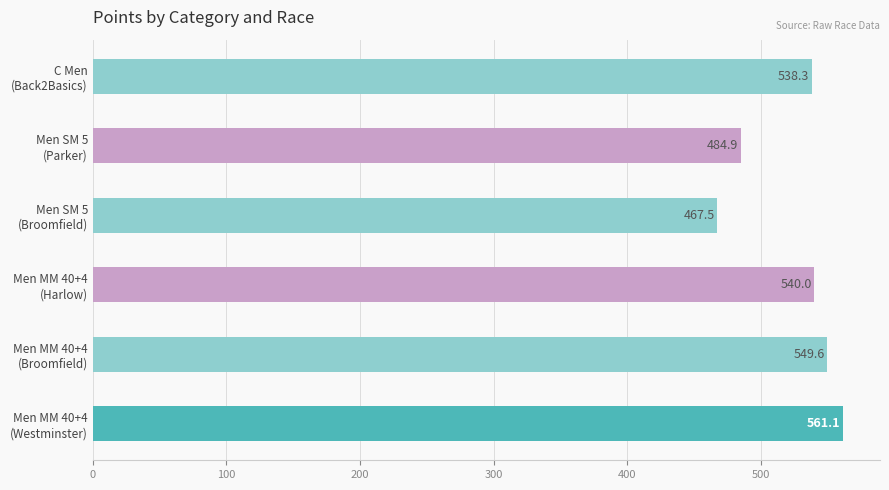

What is the difference between the maximum and minimum values?

93.6